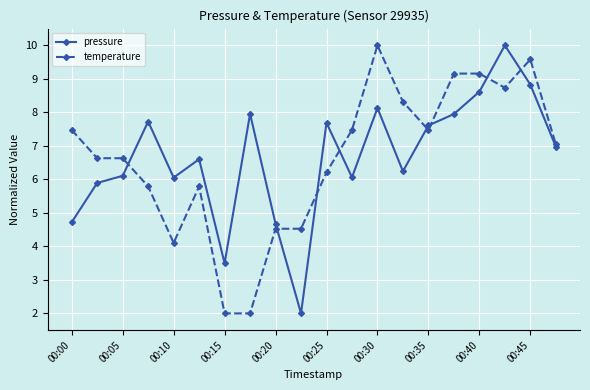

How many interior local peaks does the pressure series have?

6